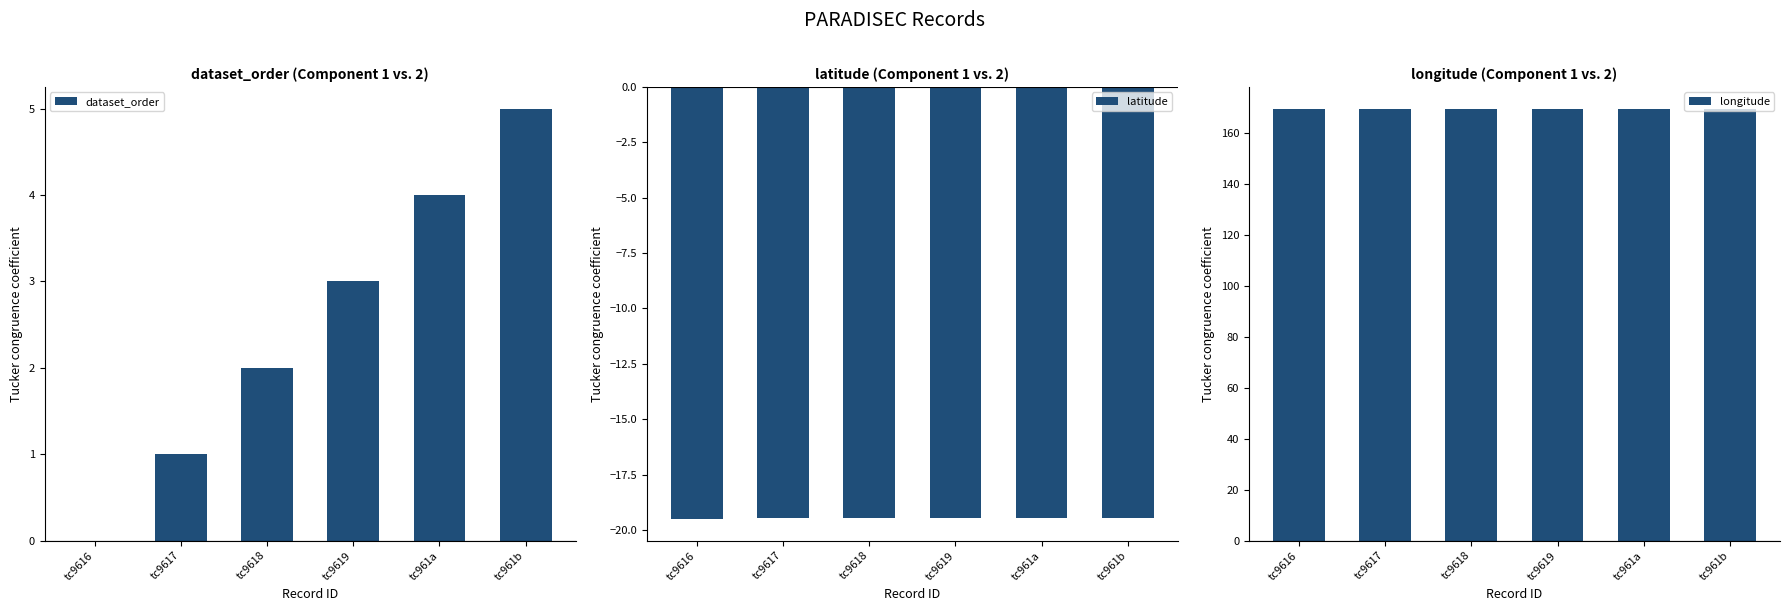

What position from the right is tc961b?

1